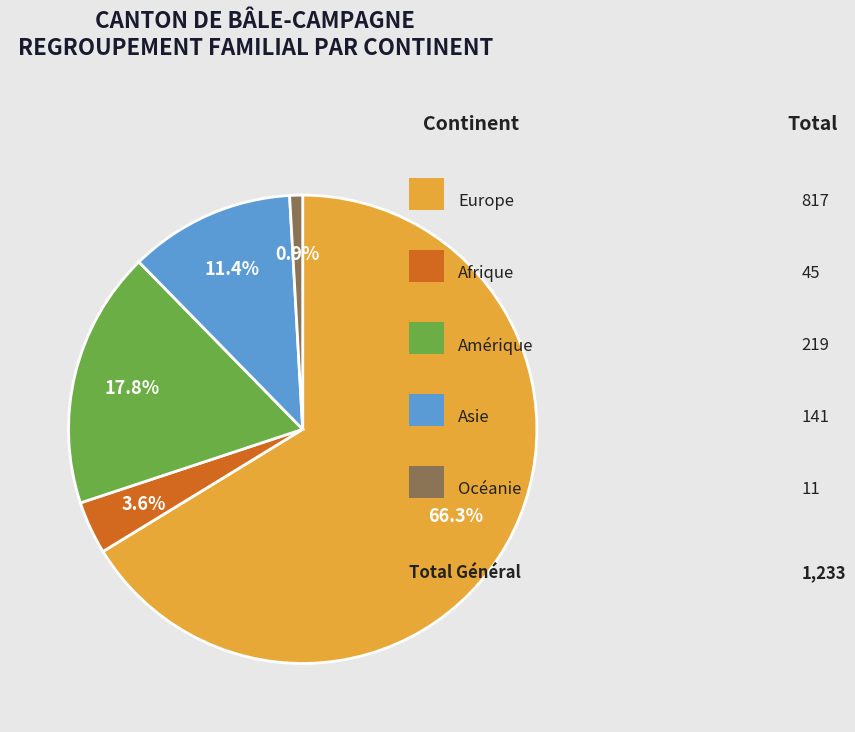

Is there any slice that represents more than half of the pie?

Yes